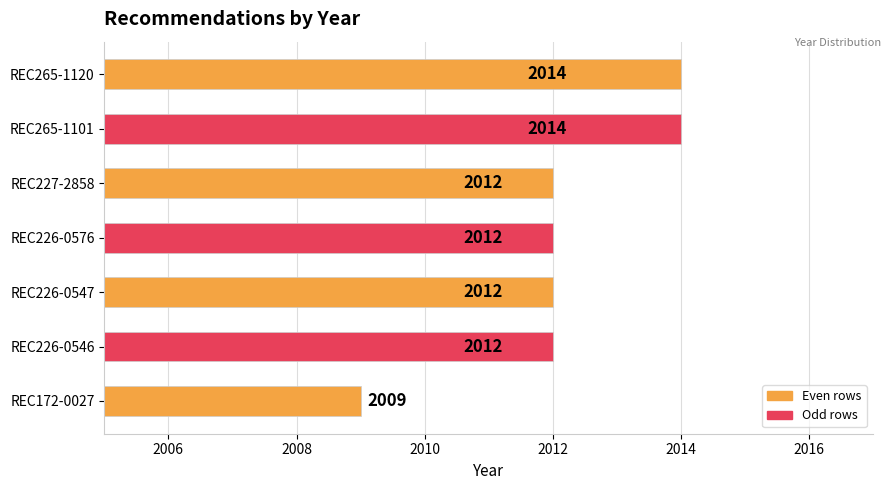

What is the difference between the values at REC172-0027 and REC227-2858?

3